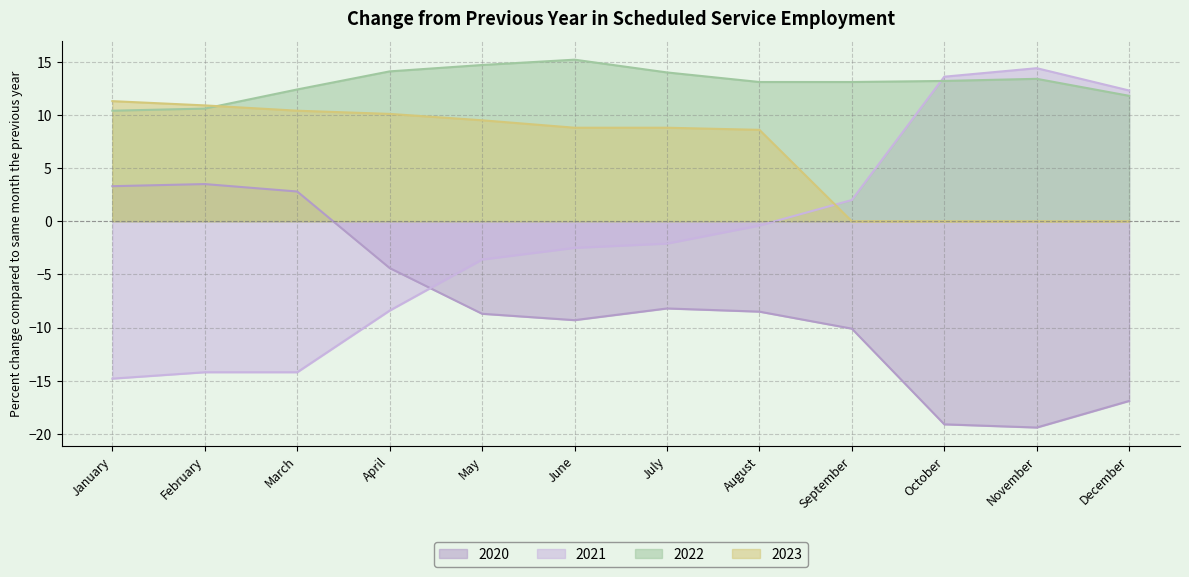

How many lines are shown in the chart?

4